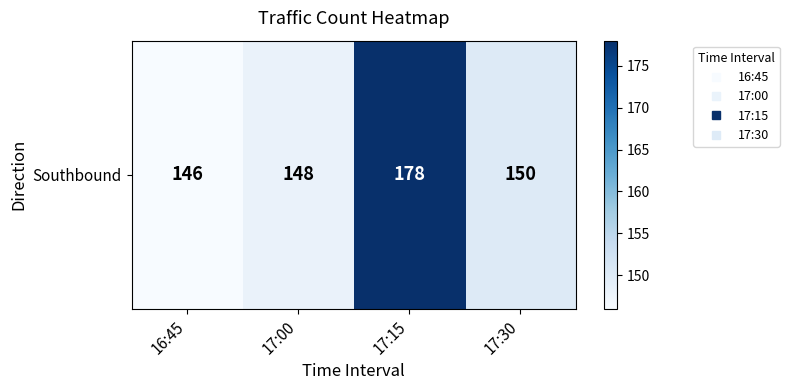

Is it true that the value at 17:00 is 227?

False